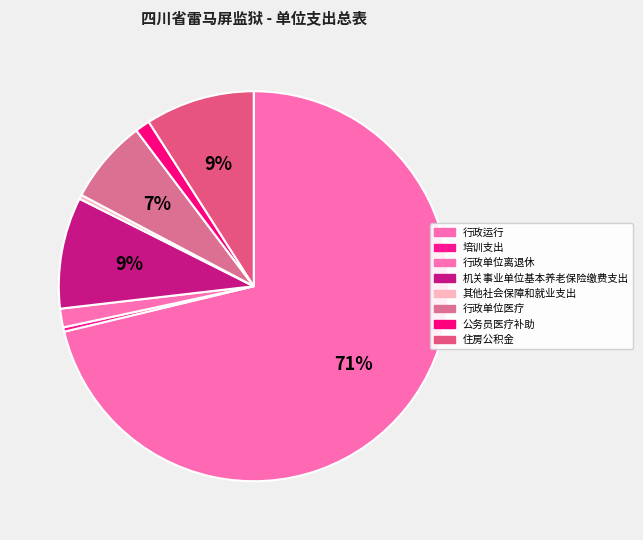

What percentage do 行政单位医疗 and 培训支出 together represent?

7.3%